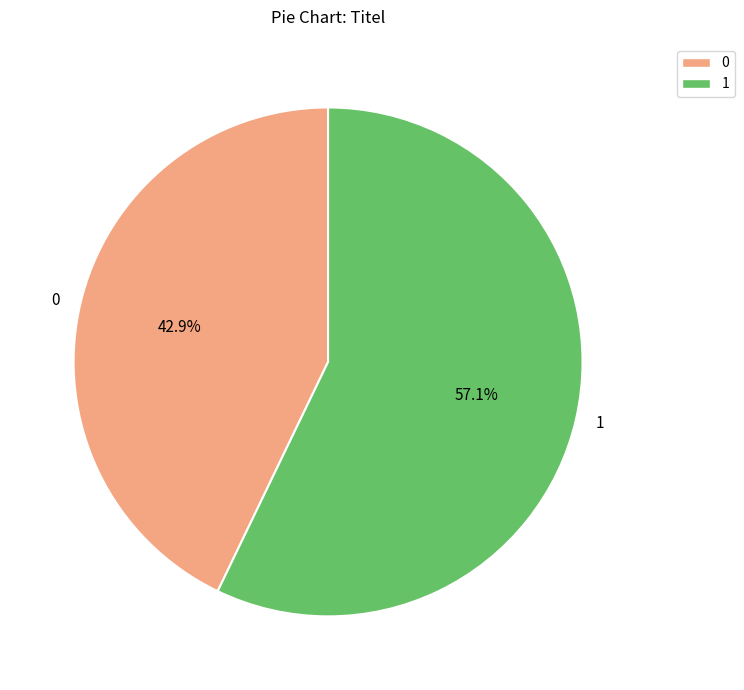

What percentage do 1 and 0 together represent?

100.0%